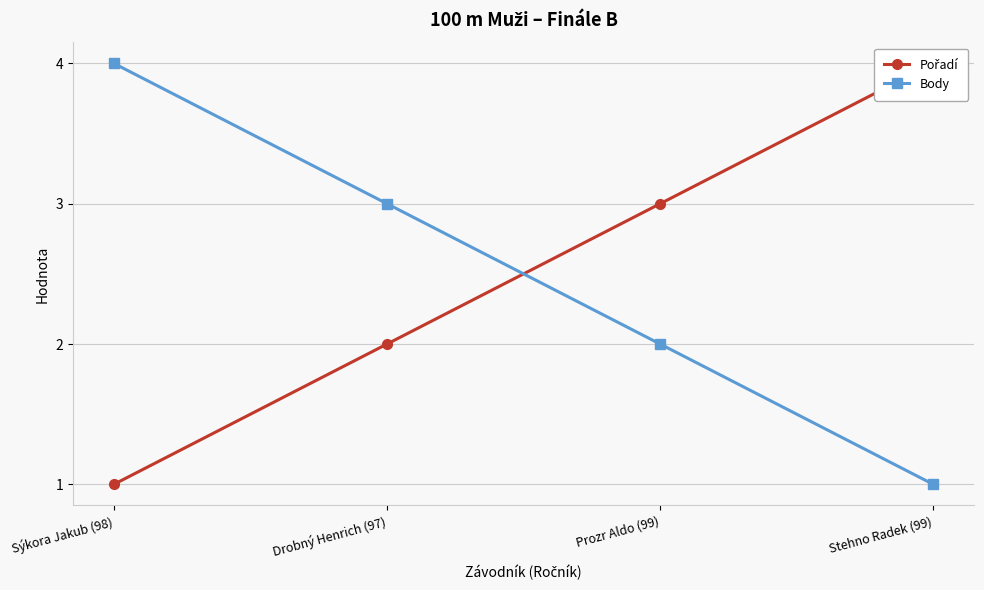

What is the average value of the Pořadí series?

2